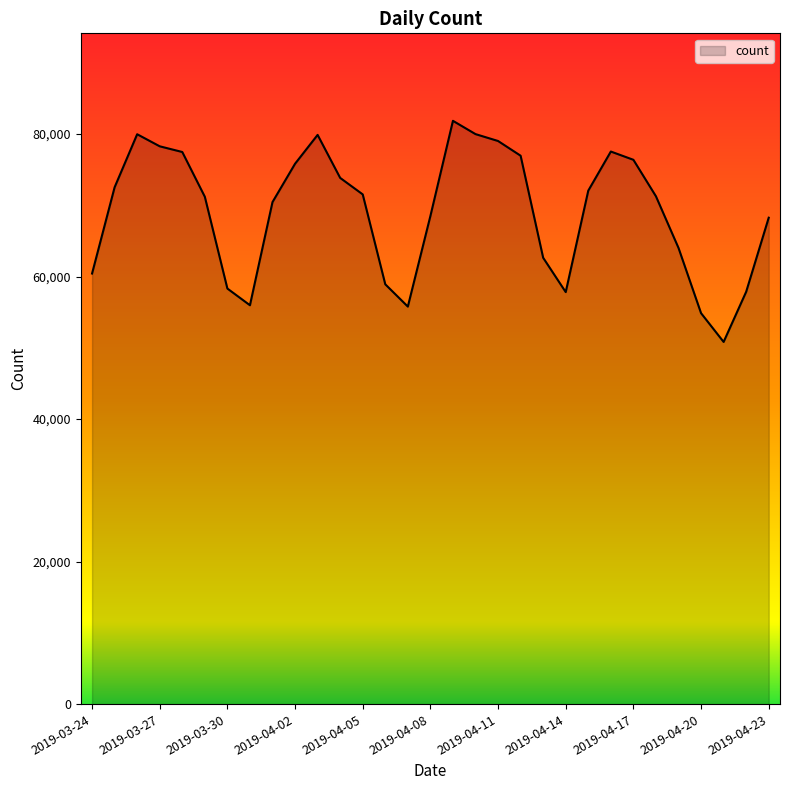

How many lines are shown in the chart?

1